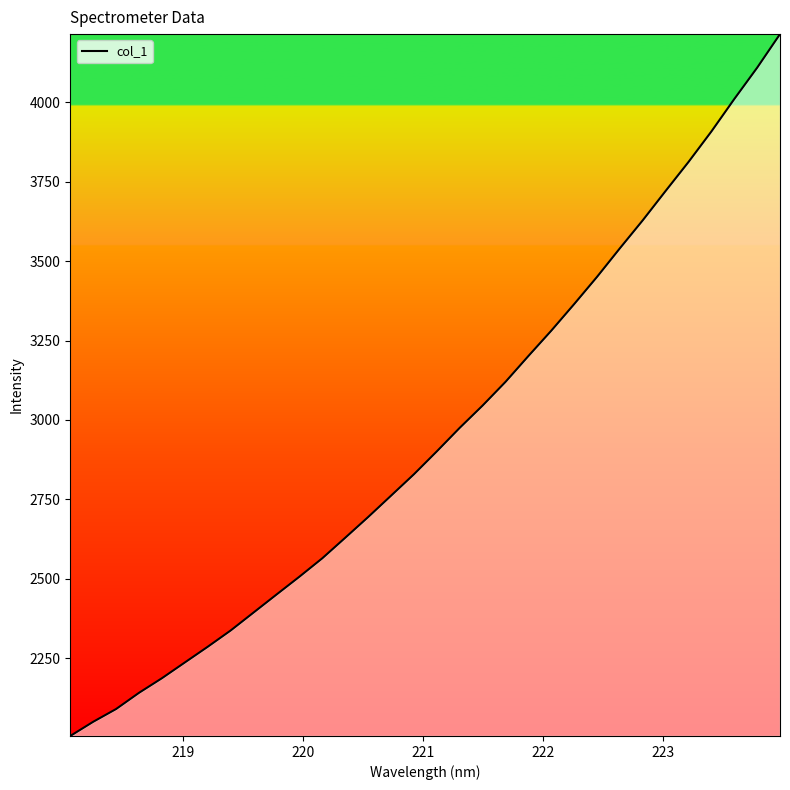

What is the minimum value shown in the chart?

2004.6